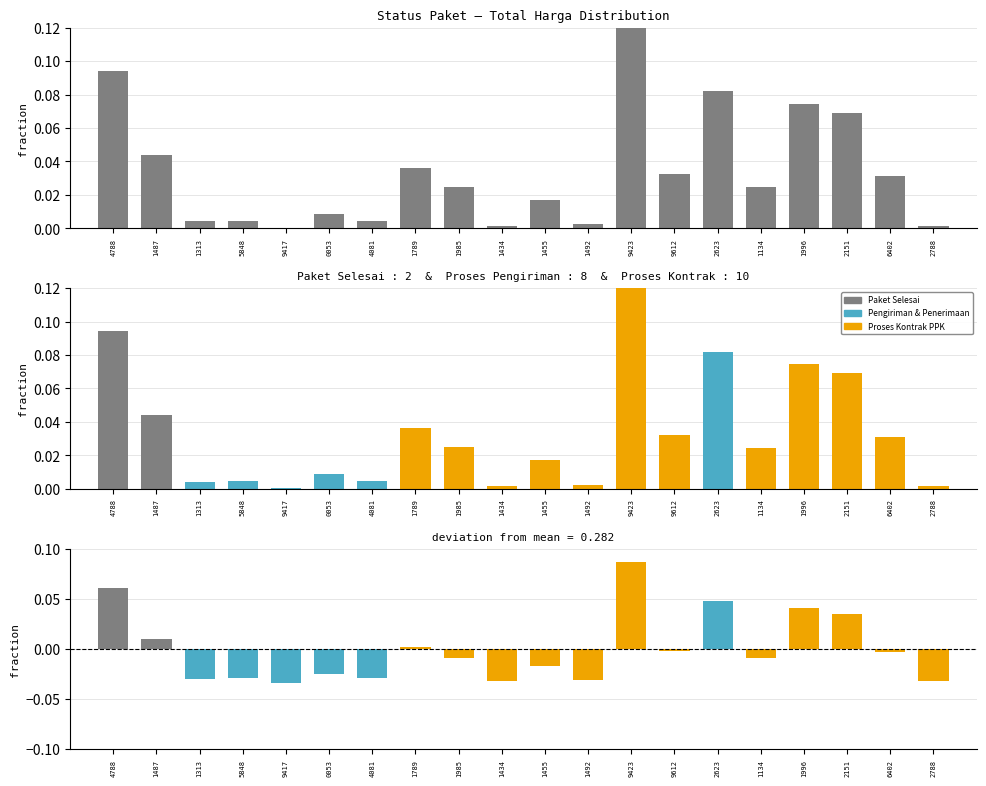

What is the approximate value at 2623?

0.1